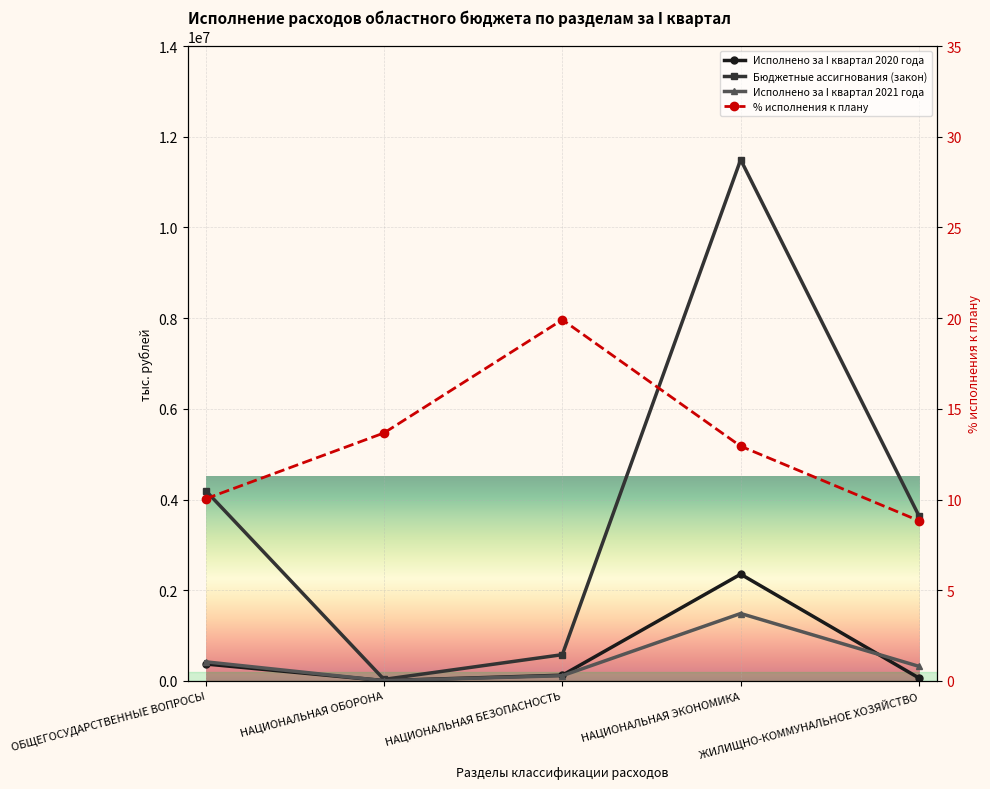

Which series has the largest range (max minus min)?

Бюджетные ассигнования (закон)